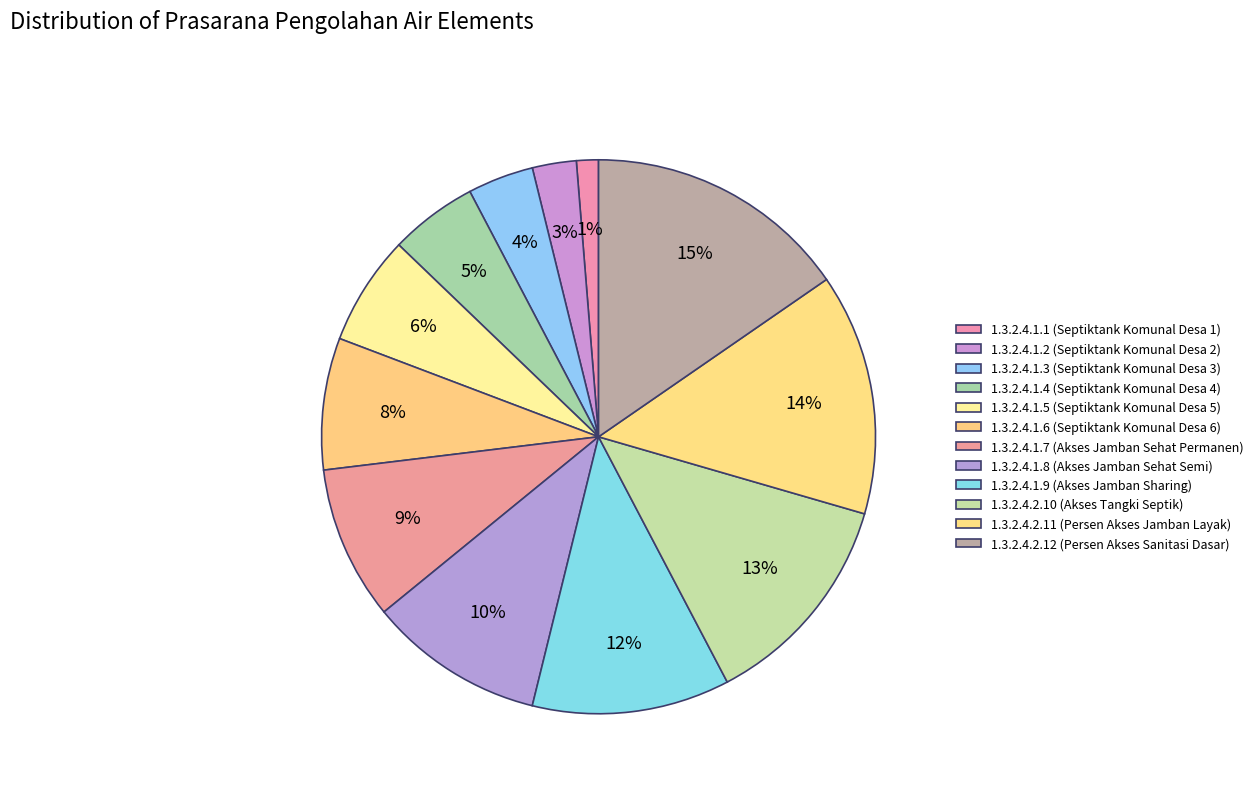

To the nearest percent, what is the average slice percentage?

8%